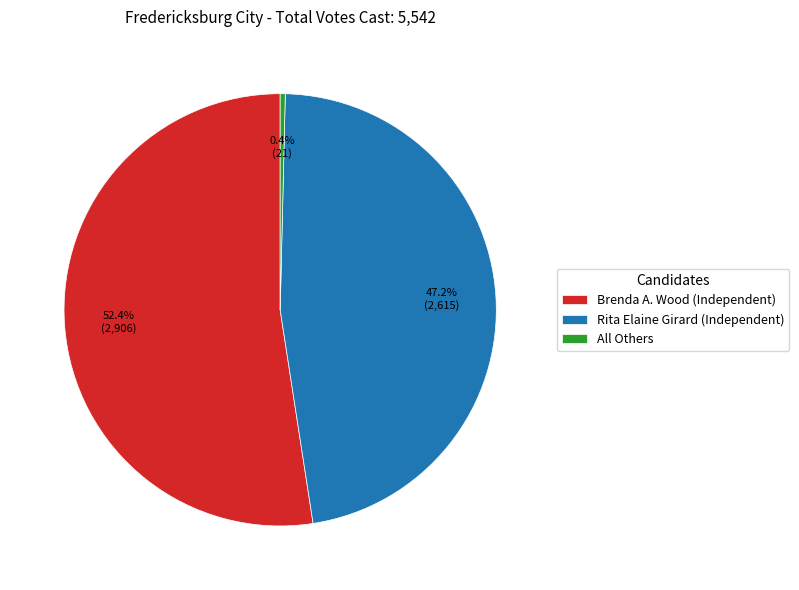

How many slices are in this pie chart?

3